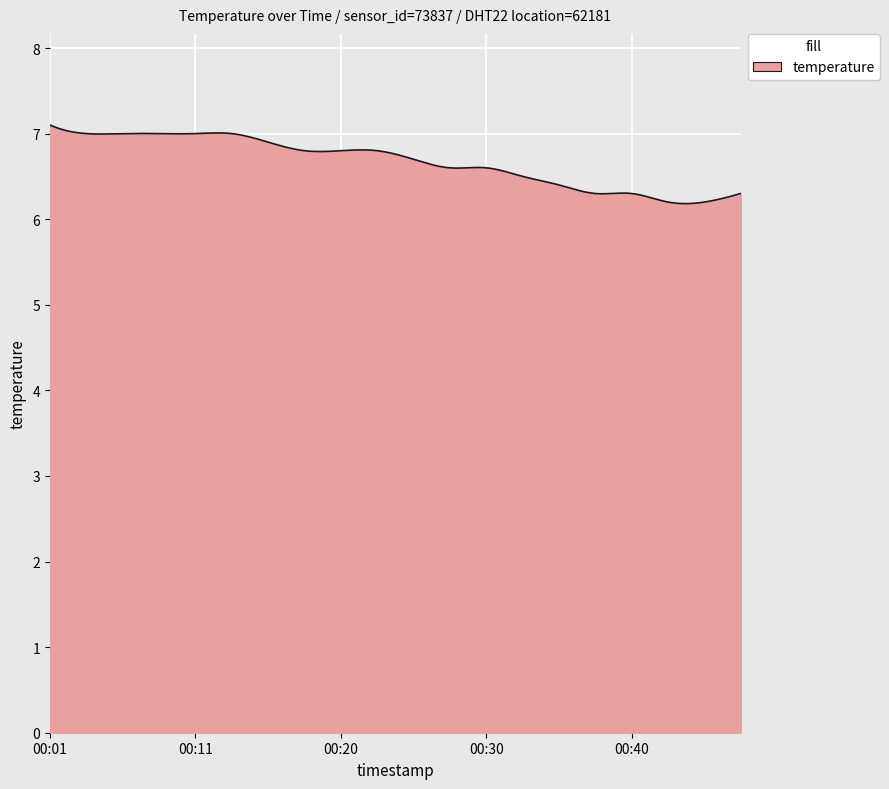

Count the number of categories in the chart.

300